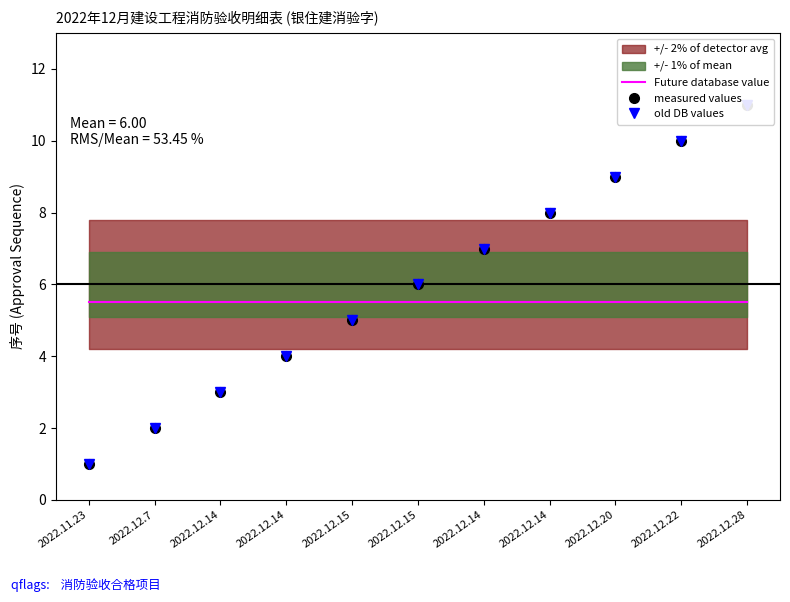

True or false: Future database value has more than 2 points higher than both neighbors.

False